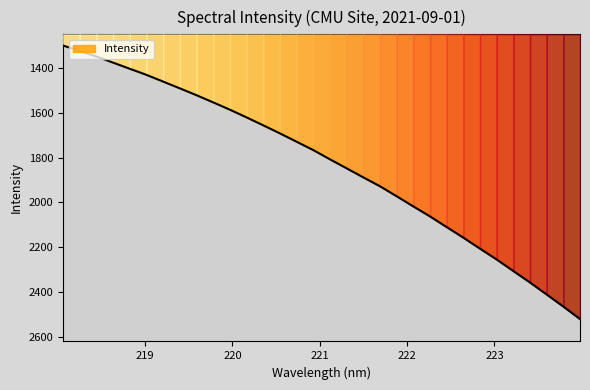

What is the maximum value shown in the chart?

2521.2